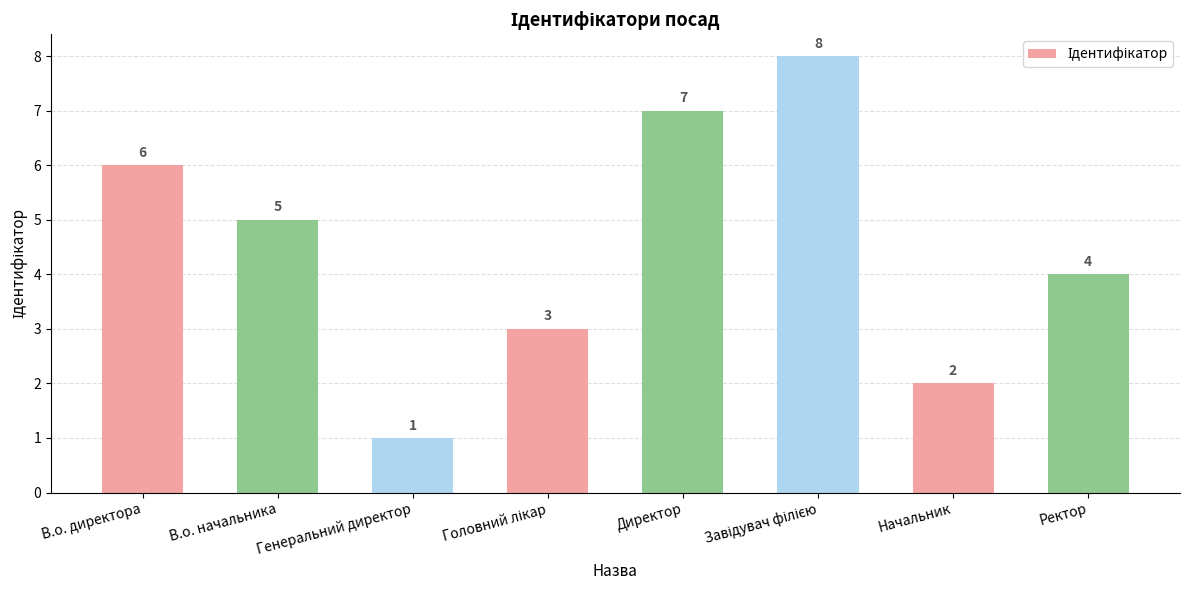

Are the bars horizontal?

No